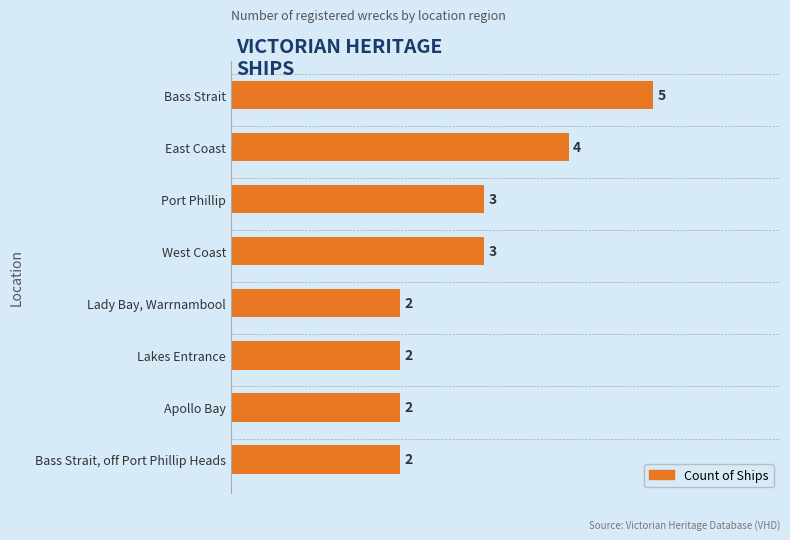

What is the smallest value displayed?

2